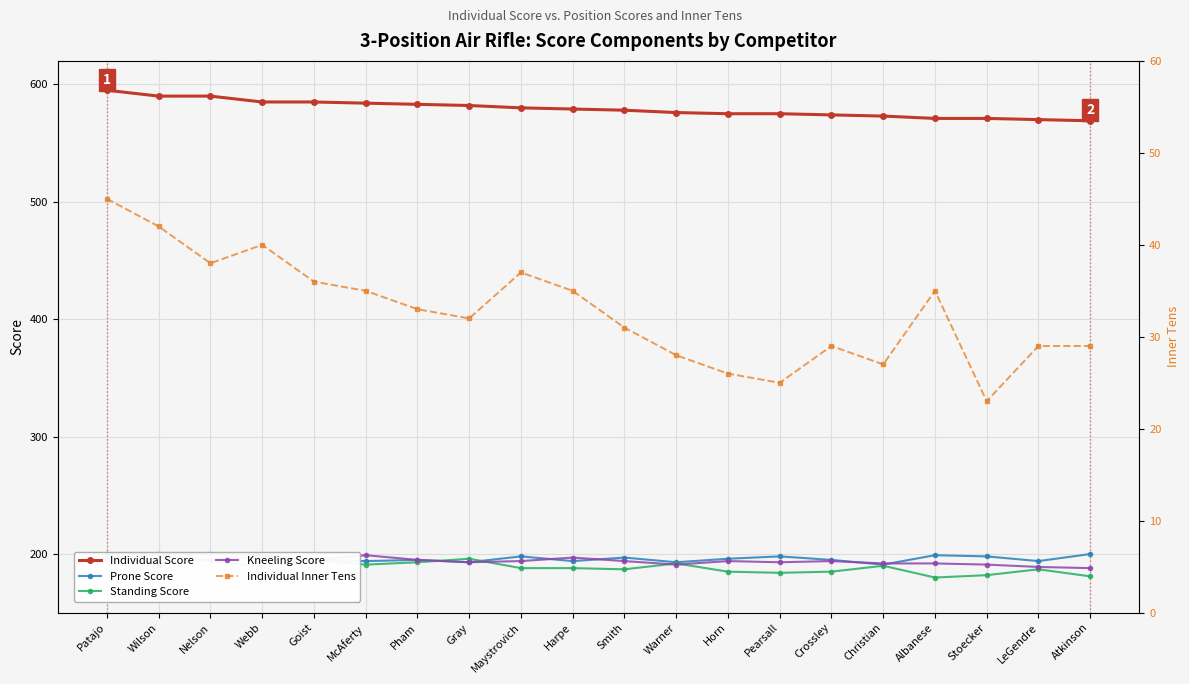

What is the spread (max minus min) of values at Horn?

549